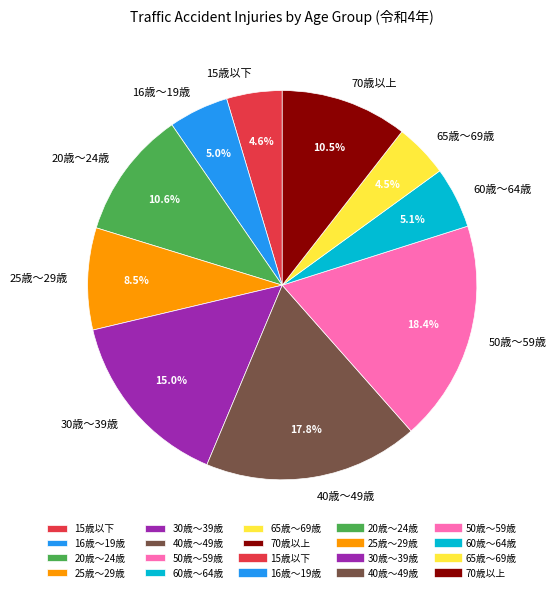

Is 50歳～59歳 the majority of the pie?

No